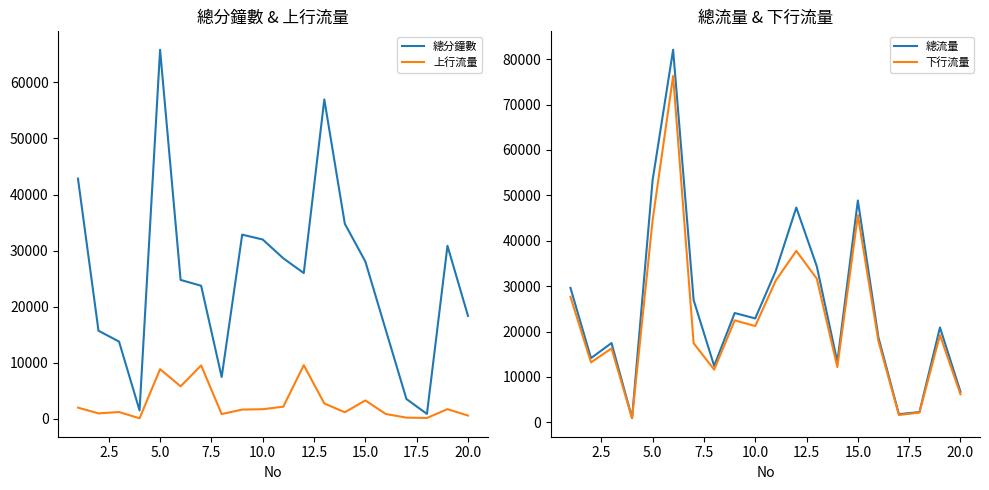

What is the highest value of the 總分鐘數 series?

65834.0